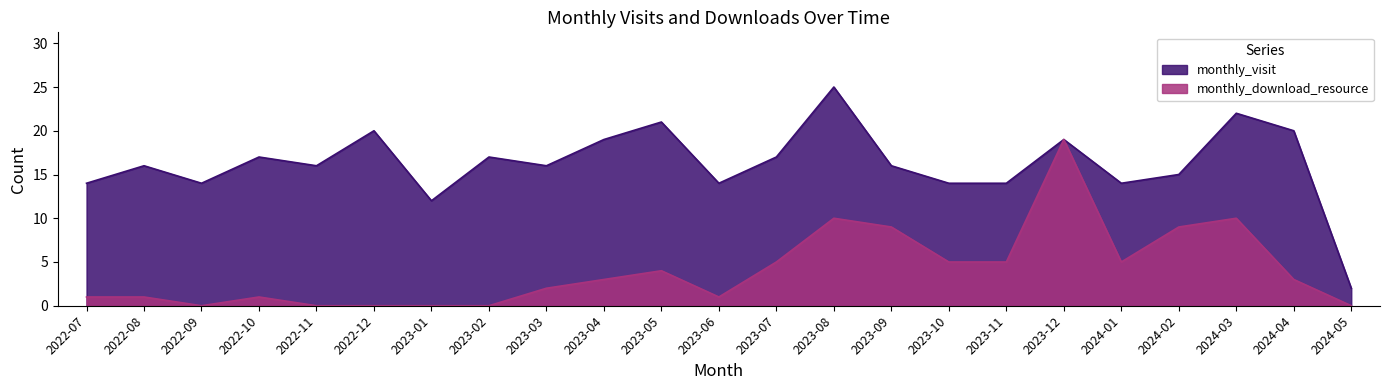

True or false: monthly_visit has a value of 23 at 2023-03.

False